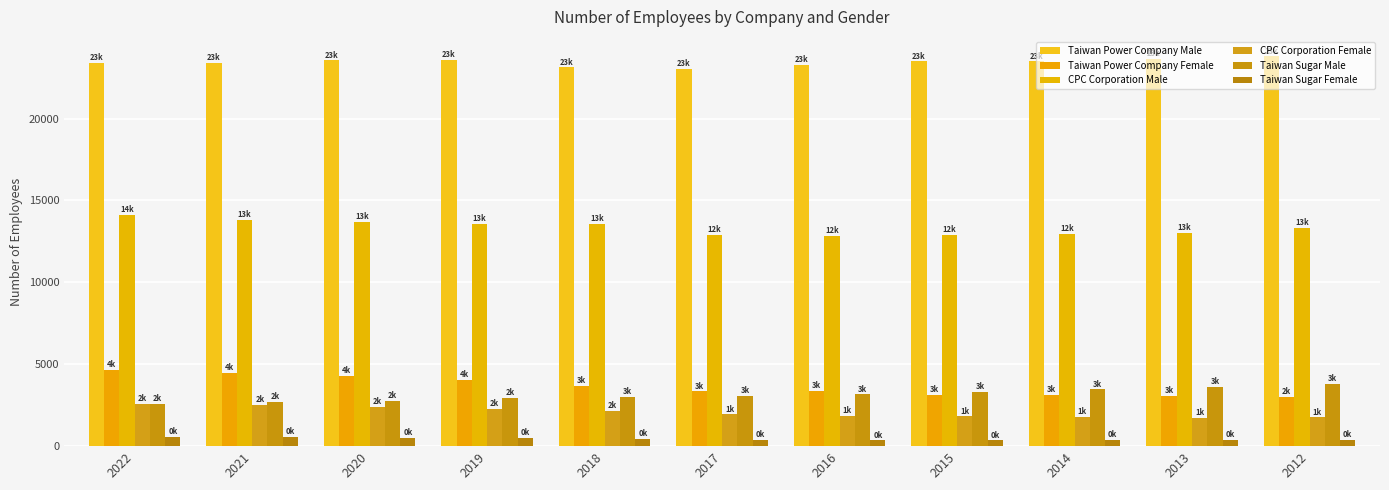

How many categories are shown in the chart?

11